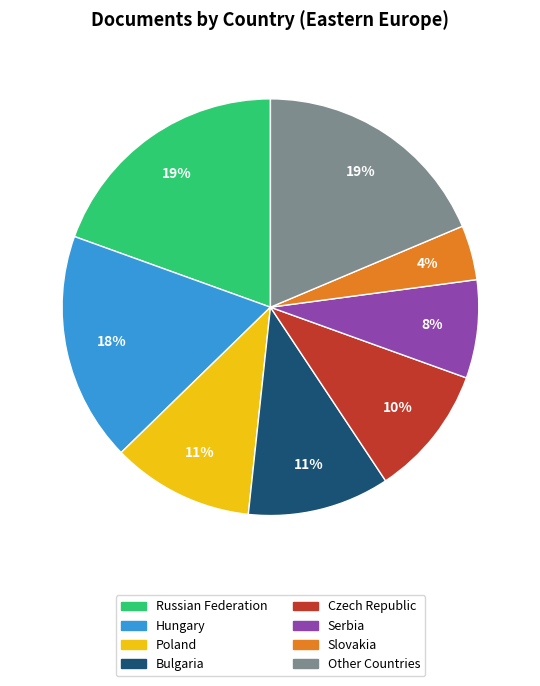

Is there any slice that represents more than half of the pie?

No